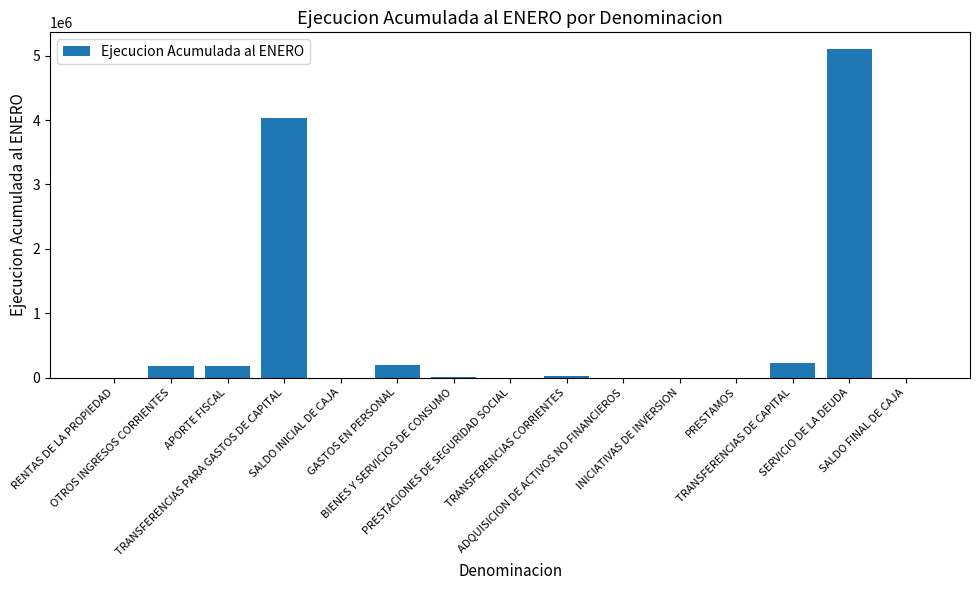

Are the bars grouped side by side (vs. stacked)?

No